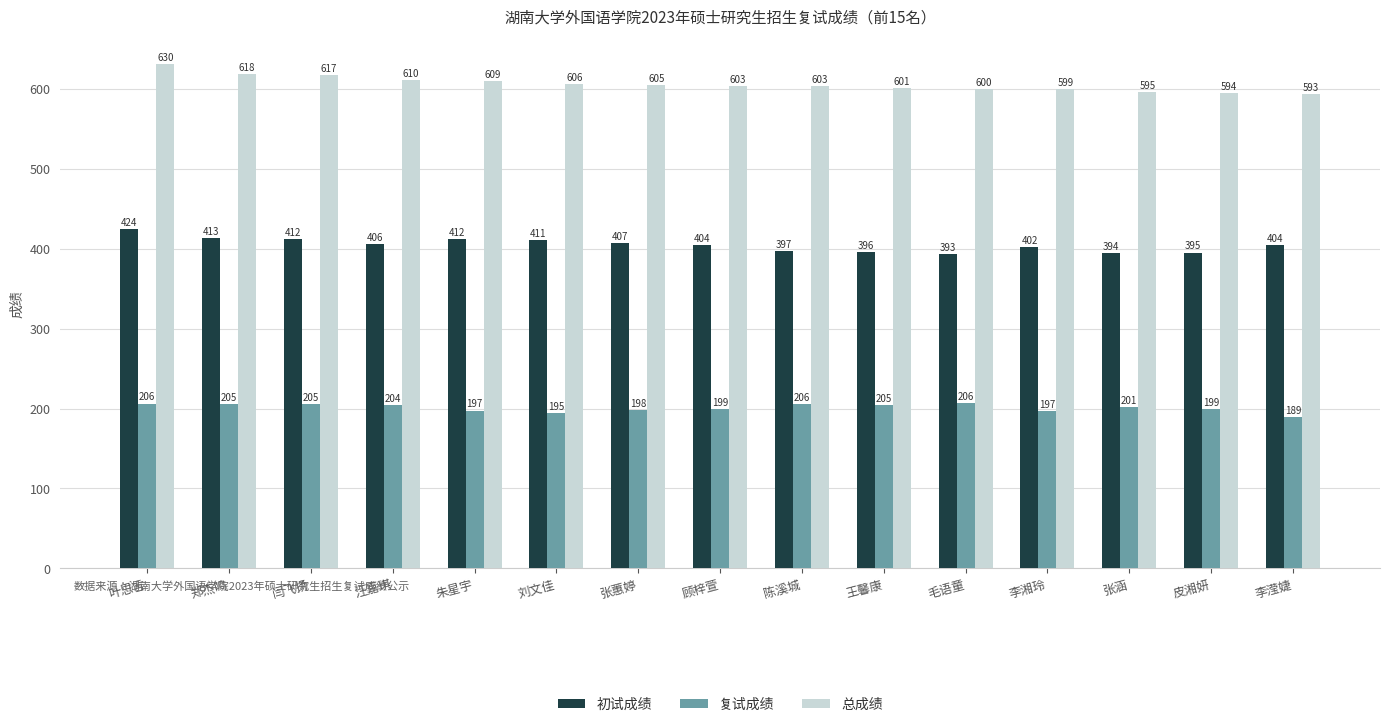

Rank the series at 郑杰鸣 from highest to lowest value.

总成绩, 初试成绩, 复试成绩